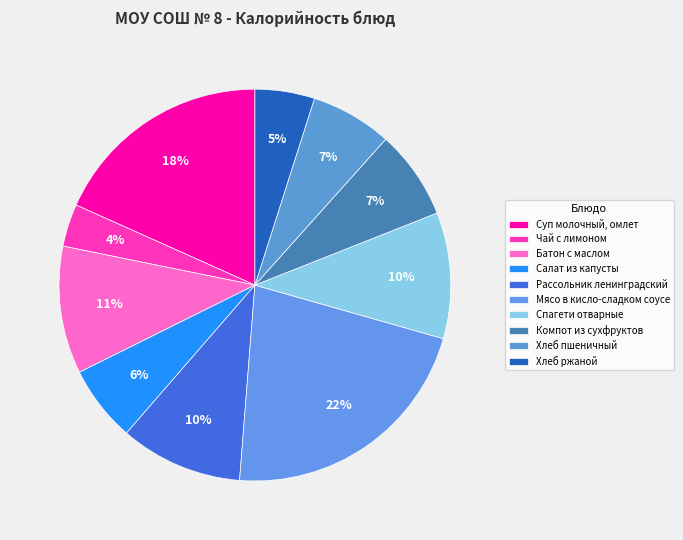

Is Компот из сухфруктов the majority of the pie?

No